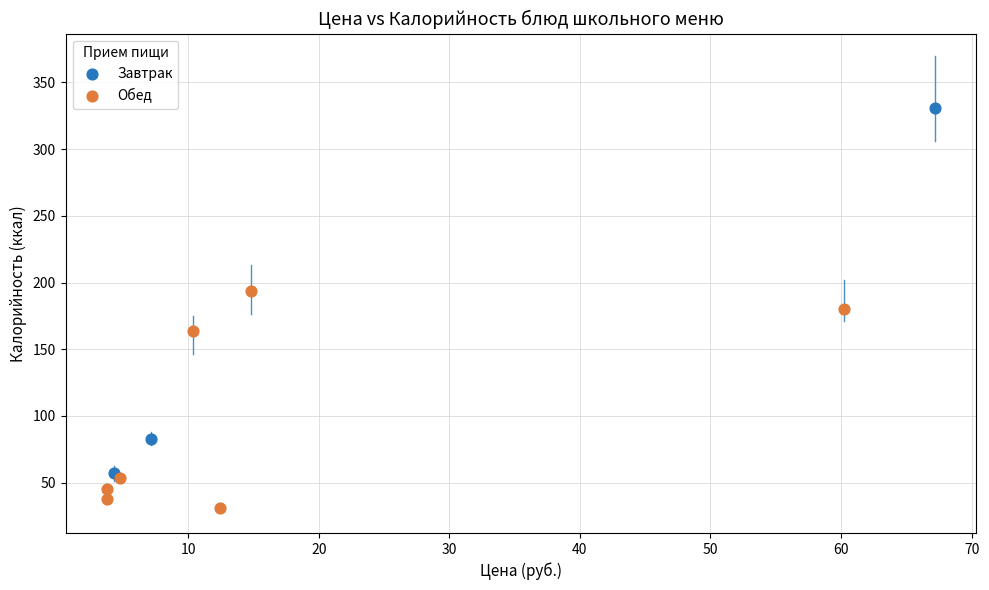

Which series contains the highest Y value?

Завтрак